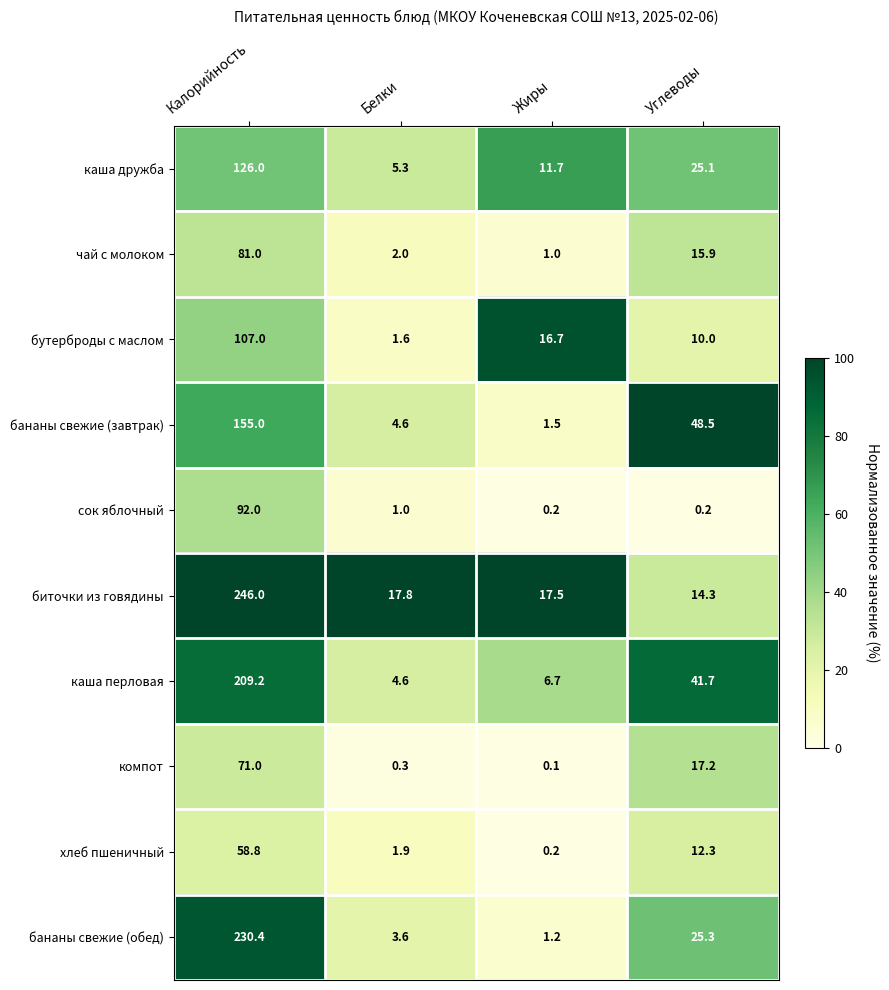

Which label corresponds to the largest value in the chart?

Калорийность